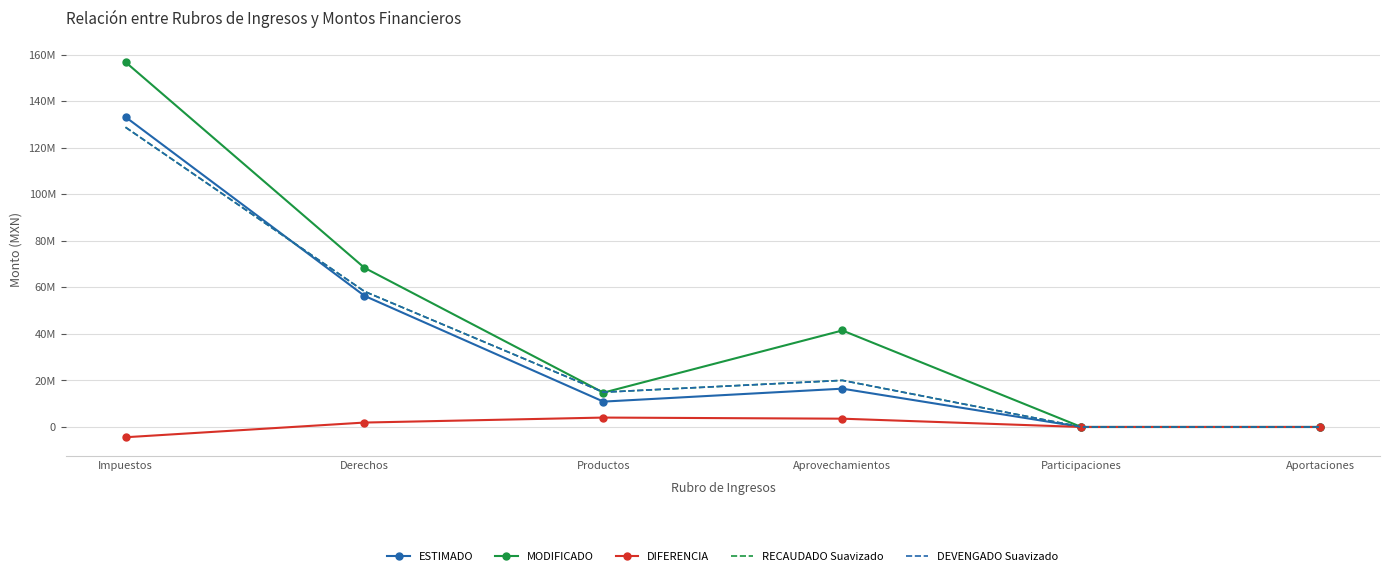

What is the value of the RECAUDADO Suavizado point at the 4th from the left?

20022809.4